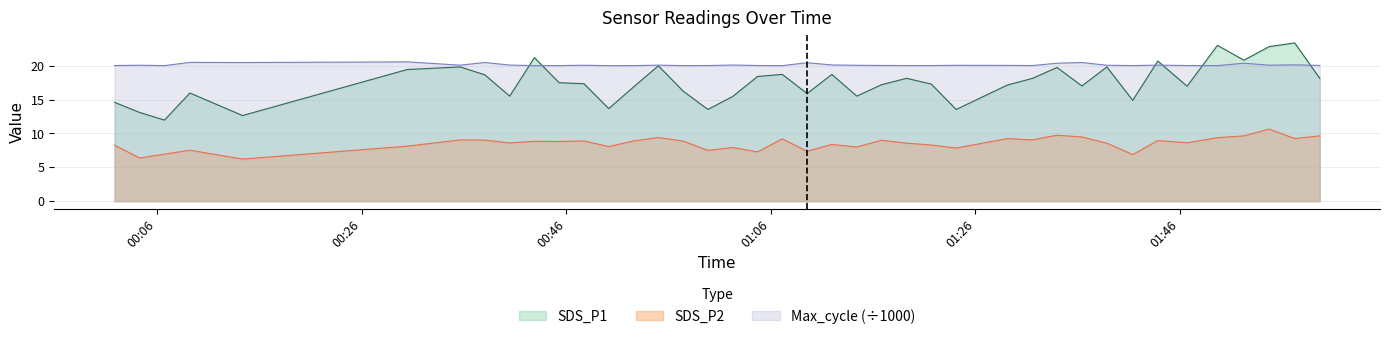

How many values in the SDS_P1 series exceed 17?

24